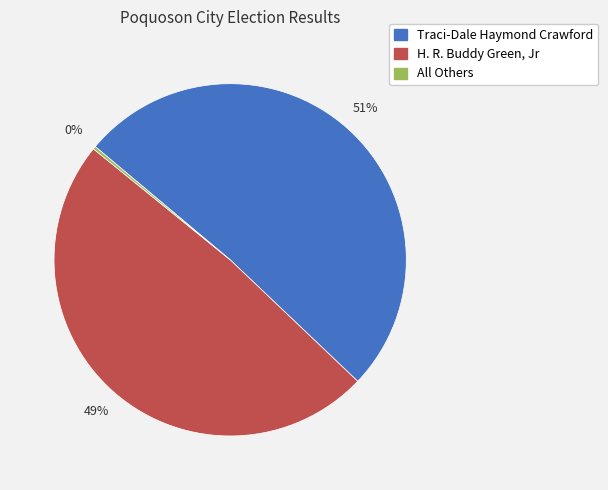

Between Traci-Dale Haymond Crawford and H. R. Buddy Green, Jr, which is larger?

Traci-Dale Haymond Crawford